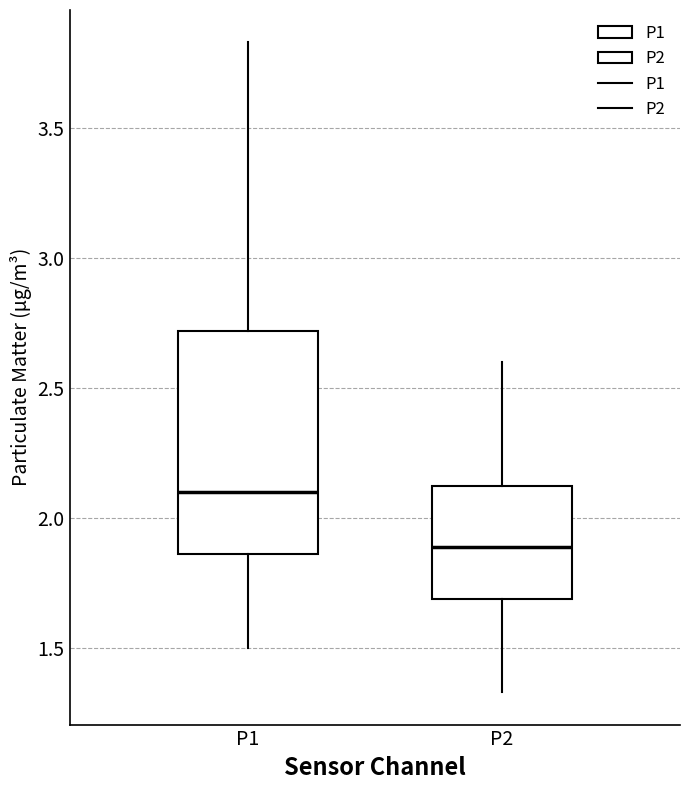

Comparing the boxes themselves (not the whiskers), which one is the tallest?

P1